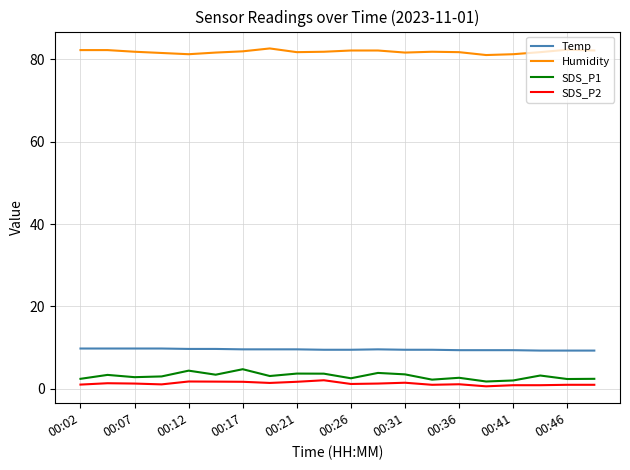

What is the smallest value displayed?

0.6